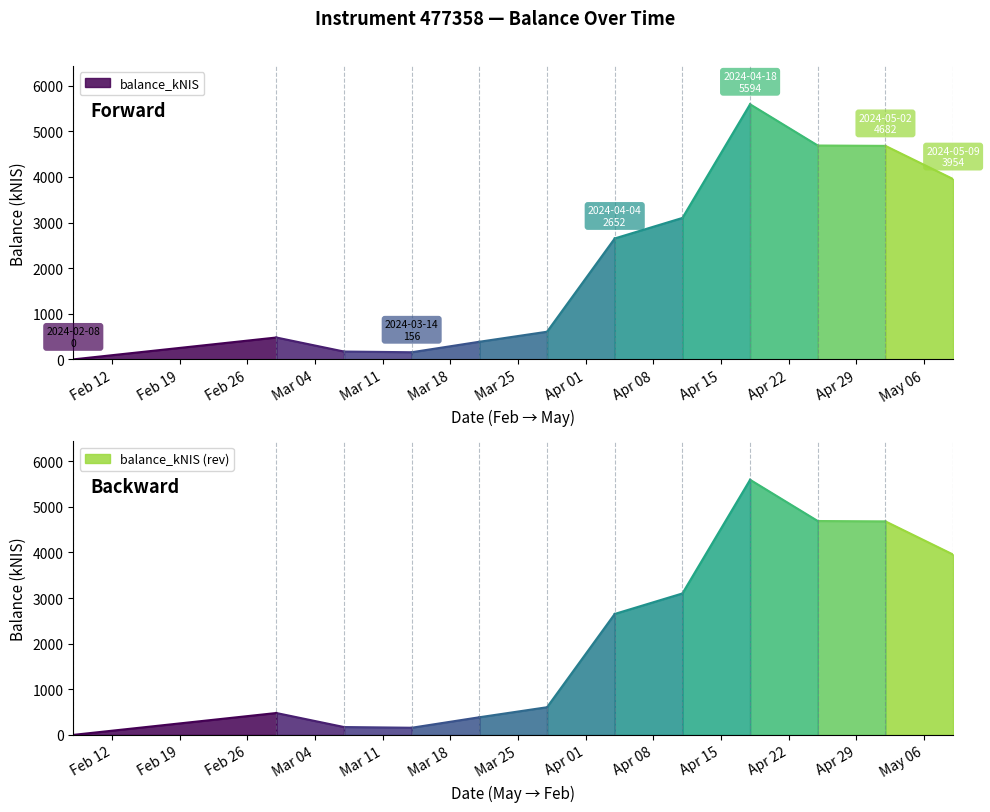

What is the label of the 7th point from the left?

2024-04-04